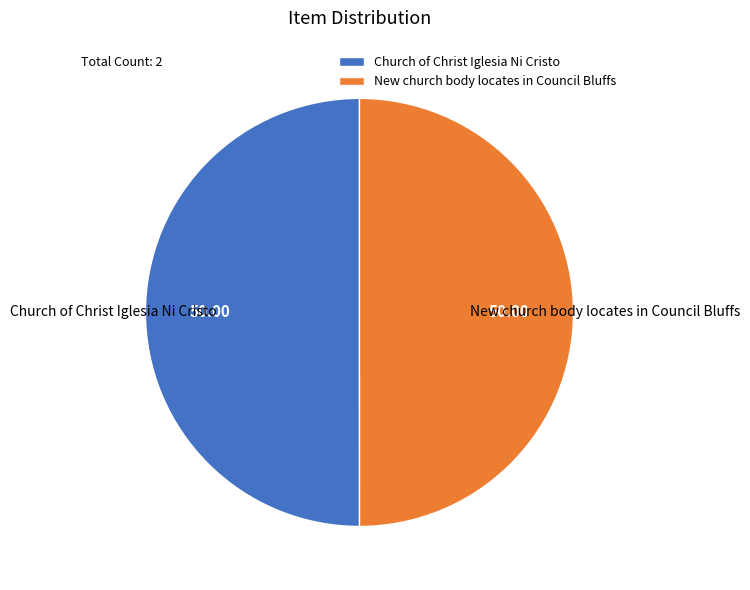

Approximately how many times larger is the value at Church of Christ Iglesia Ni Cristo compared to New church body locates in Council Bluffs?

1.0